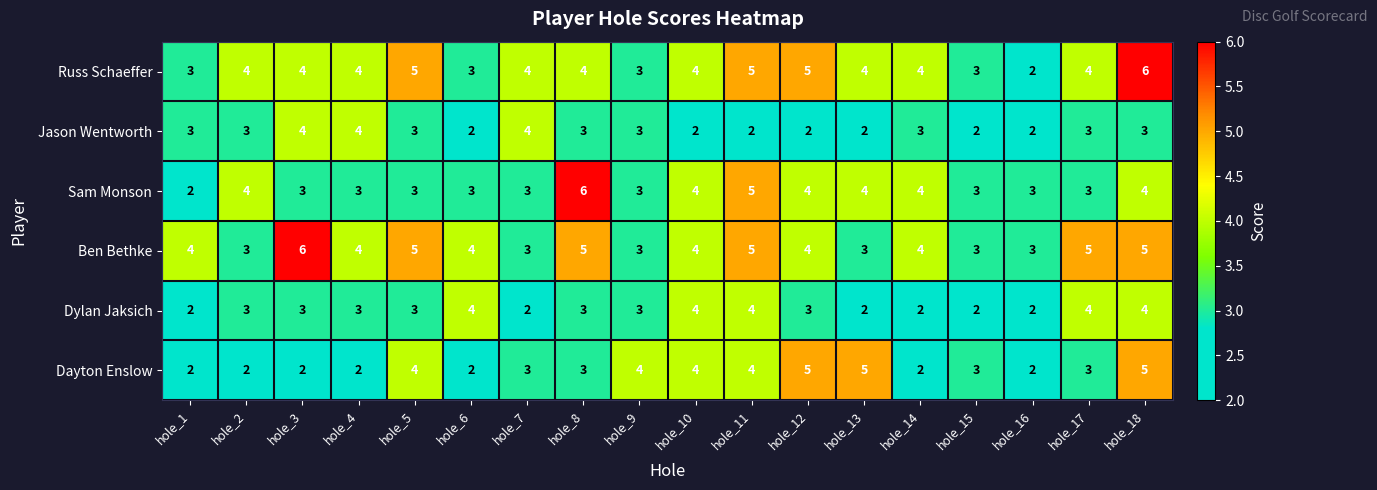

What is the difference between the maximum and minimum values in the Dayton Enslow series?

3